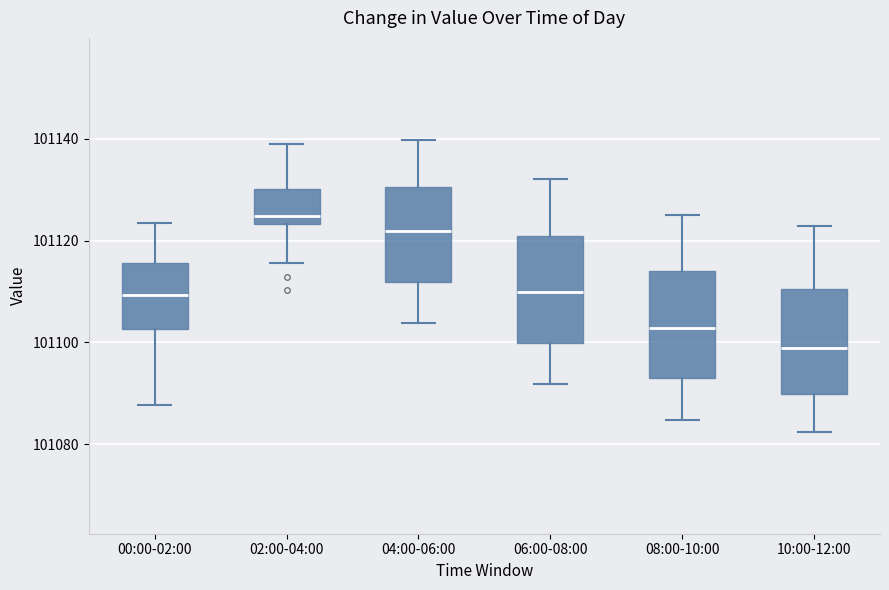

Reading left to right, read every box against the y-axis: the position of its median line, the range the box covers, and the ends of its whiskers. The values are not printed on the chart, so give them approximately, as read against the axis.

00:00-02:00: median 101110, box 101102 to 101116, whiskers 101088 to 101124
02:00-04:00: median 101124 (just above the box's lower edge), box 101124 to 101130, whiskers 101116 to 101138
04:00-06:00: median 101122, box 101112 to 101130, whiskers 101104 to 101140
06:00-08:00: median 101110, box 101100 to 101120, whiskers 101092 to 101132
08:00-10:00: median 101102, box 101092 to 101114, whiskers 101084 to 101126
10:00-12:00: median 101098, box 101090 to 101110, whiskers 101082 to 101122